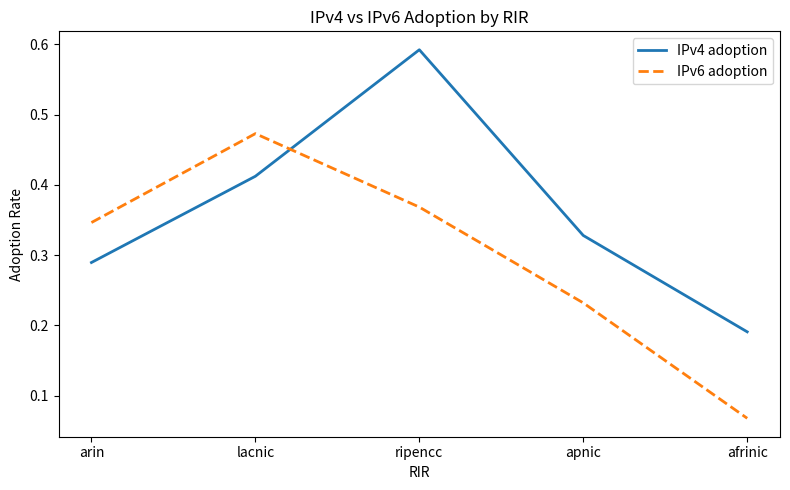

Which category has the lowest value in the IPv4 adoption series?

afrinic